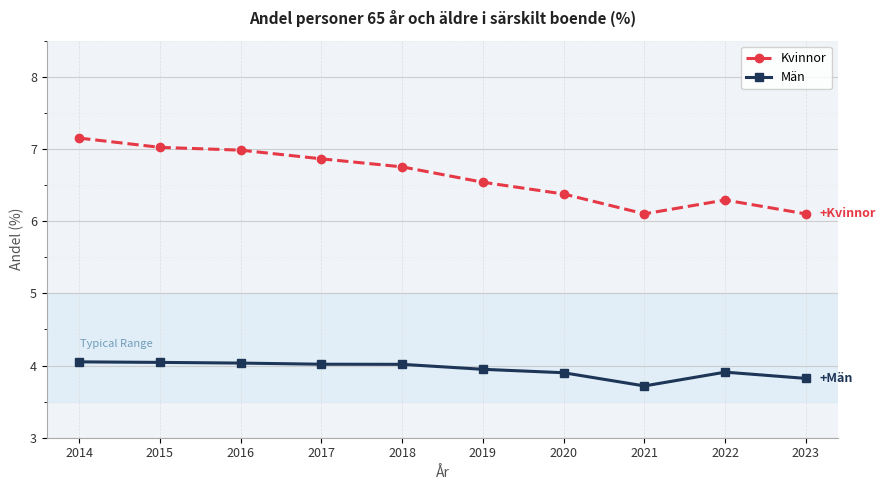

What is the sum of all Män values?

39.5